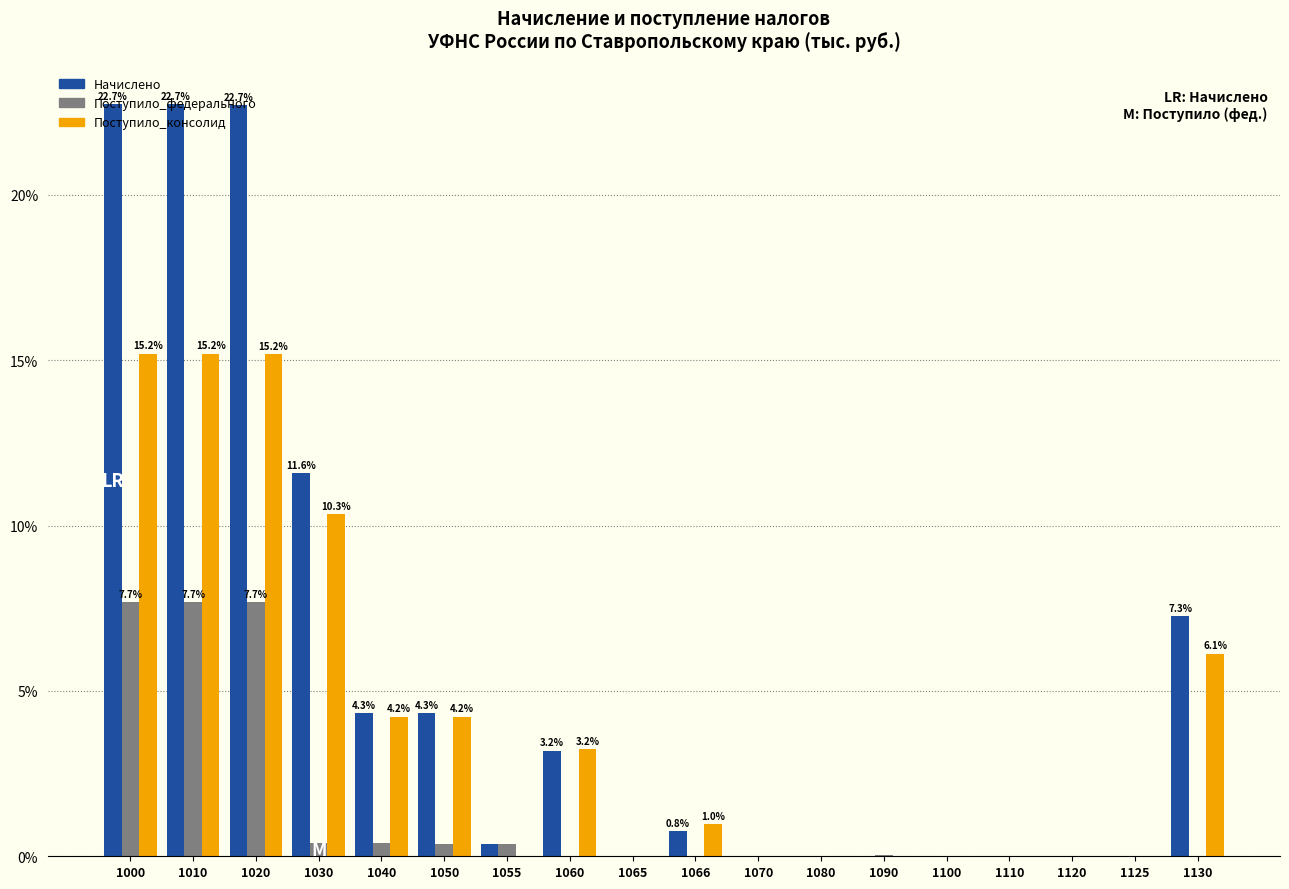

Between 1020 and 1090, which series saw the biggest shift?

Начислено